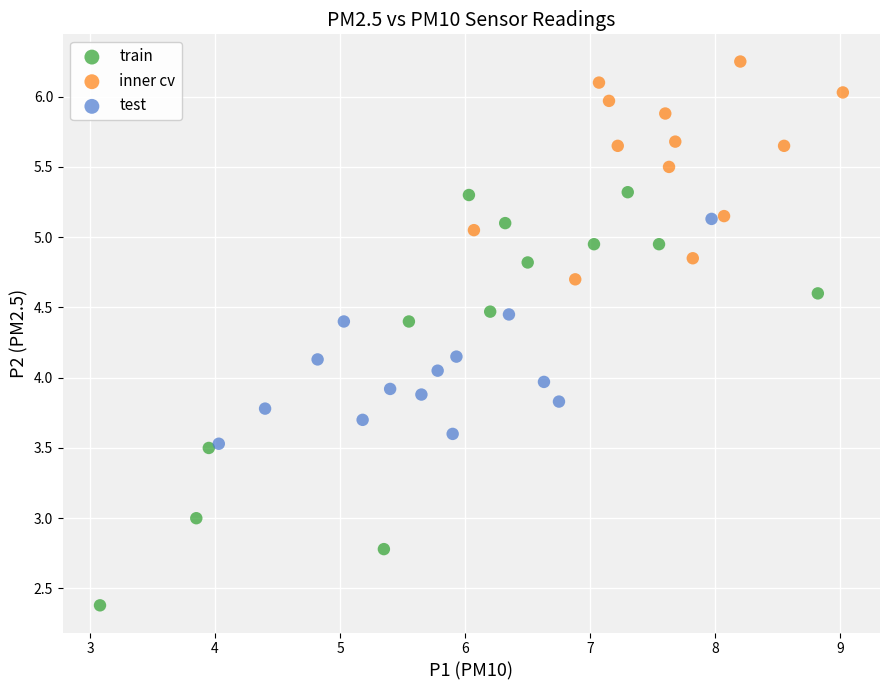

Which series contains the highest Y value?

inner cv